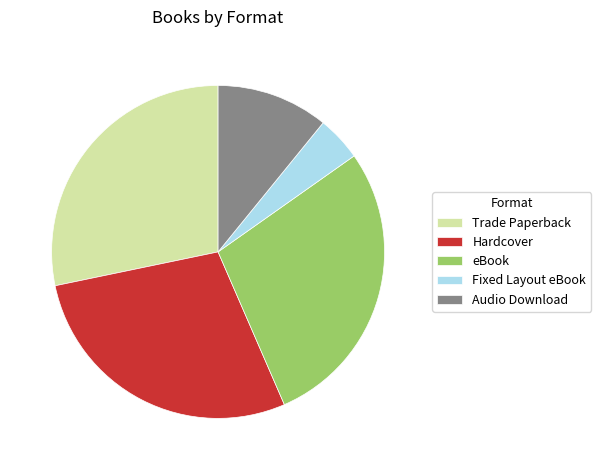

How many segments does this pie chart have?

5